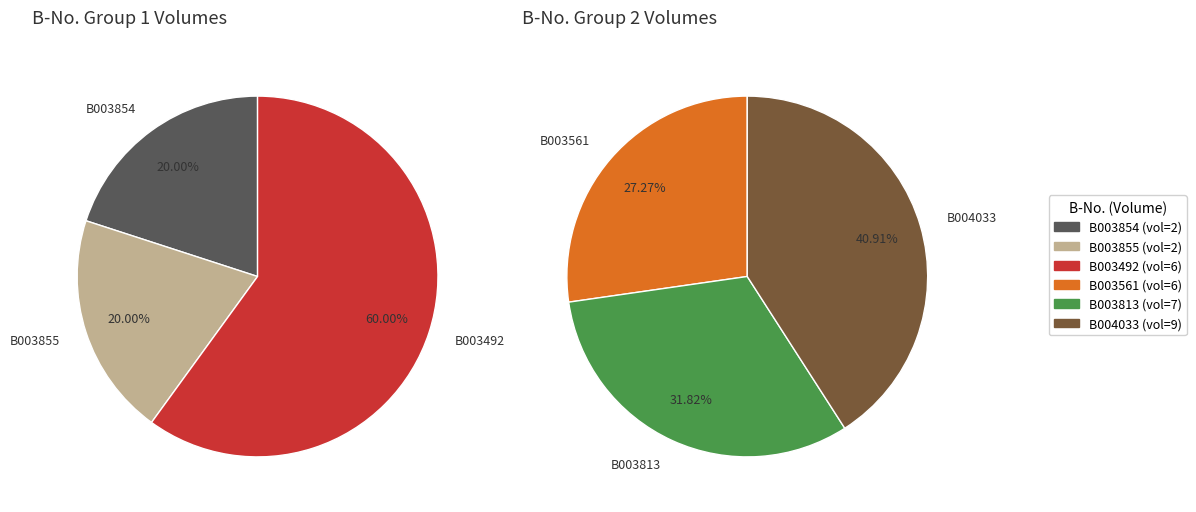

Which has a higher value, B003561 or B003855?

B003561